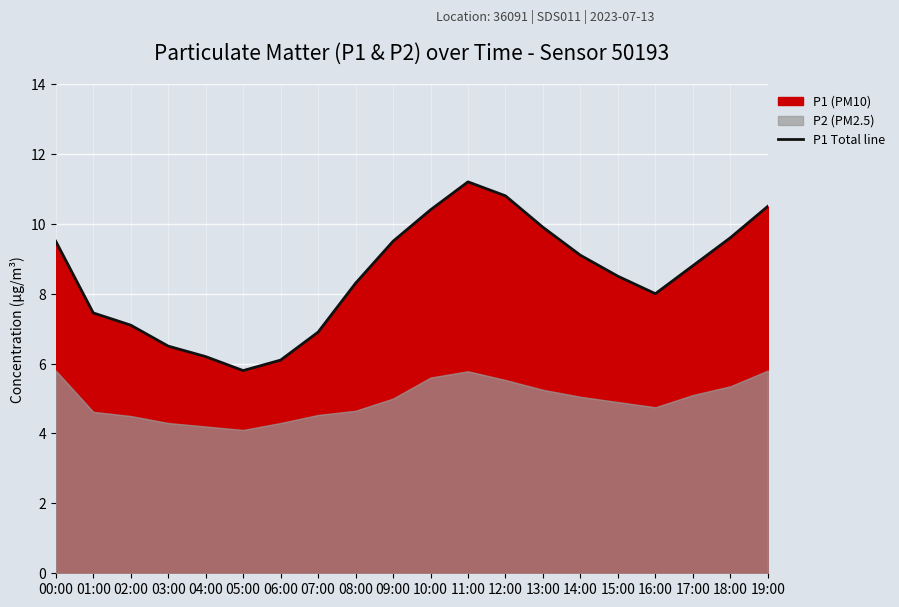

What is the value of the 18th point from the left?

8.8